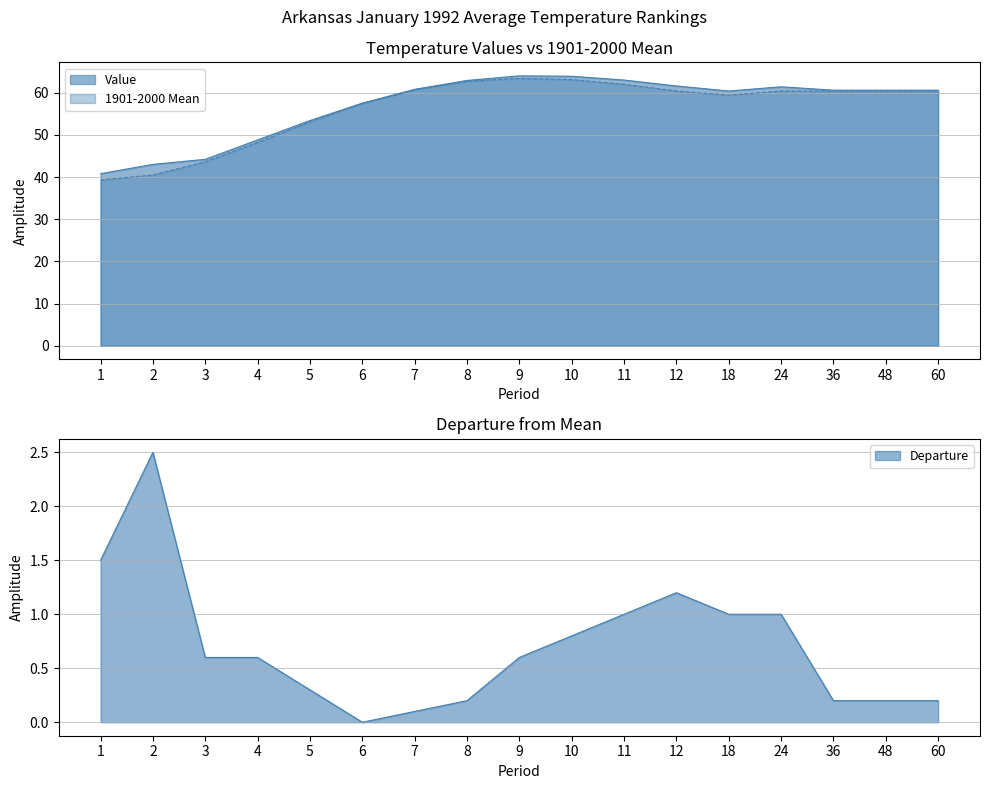

Reading left to right, list all the values displayed in this chart.

Value: 40.8	43.0	44.2	48.8	53.4	57.5	60.8	62.9	64.0	63.9	63.0	61.6	60.4	61.4	60.6	60.6	60.6
1901-2000 Mean: 39.3	40.5	43.6	48.2	53.1	57.5	60.7	62.7	63.4	63.1	62.0	60.4	59.4	60.4	60.4	60.4	60.4
Departure: 1.5	2.5	0.6	0.6	0.3	0.0	0.1	0.2	0.6	0.8	1.0	1.2	1.0	1.0	0.2	0.2	0.2